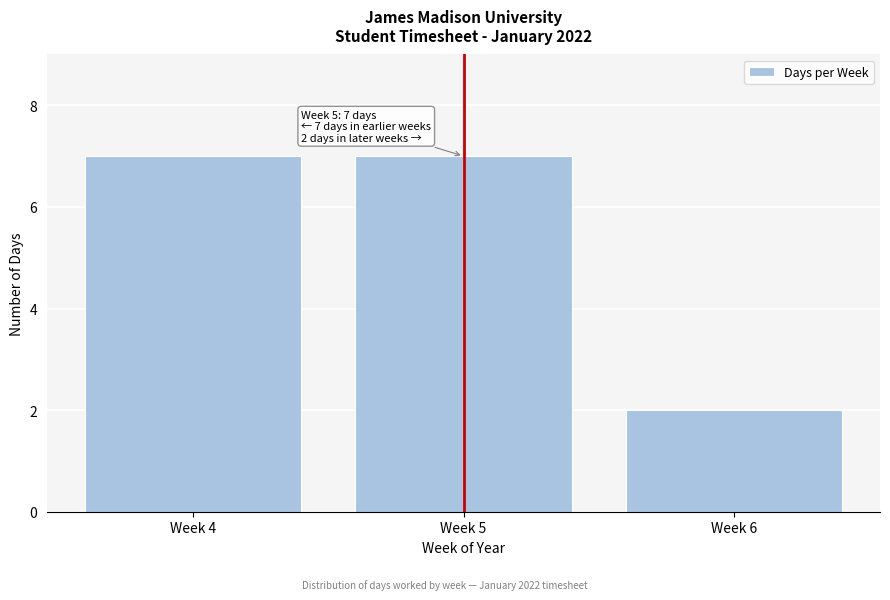

Reading left to right, extract all data points from this chart.

Week 4=7	Week 5=7	Week 6=2